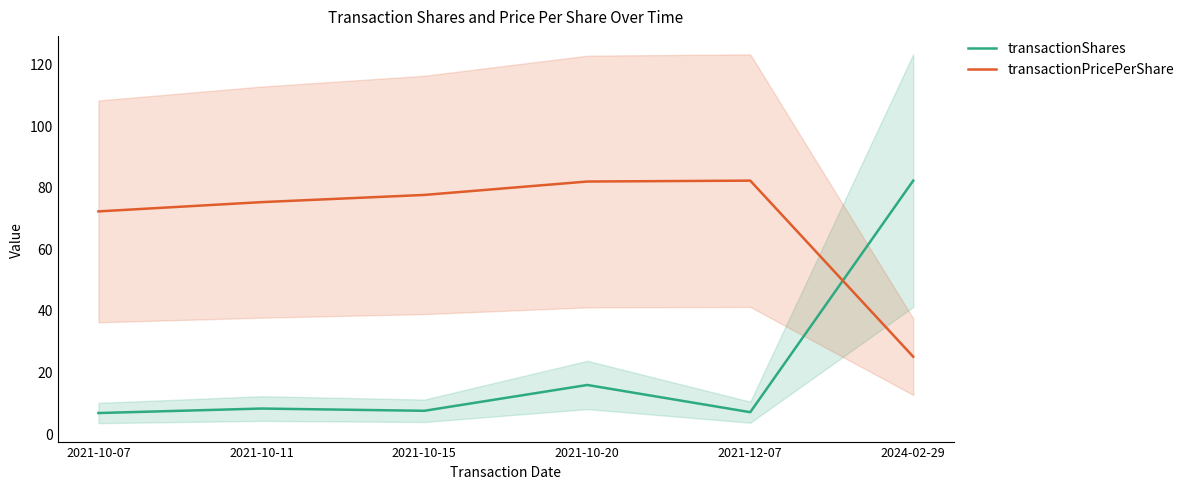

What are all the series names shown in the legend?

transactionShares, transactionPricePerShare